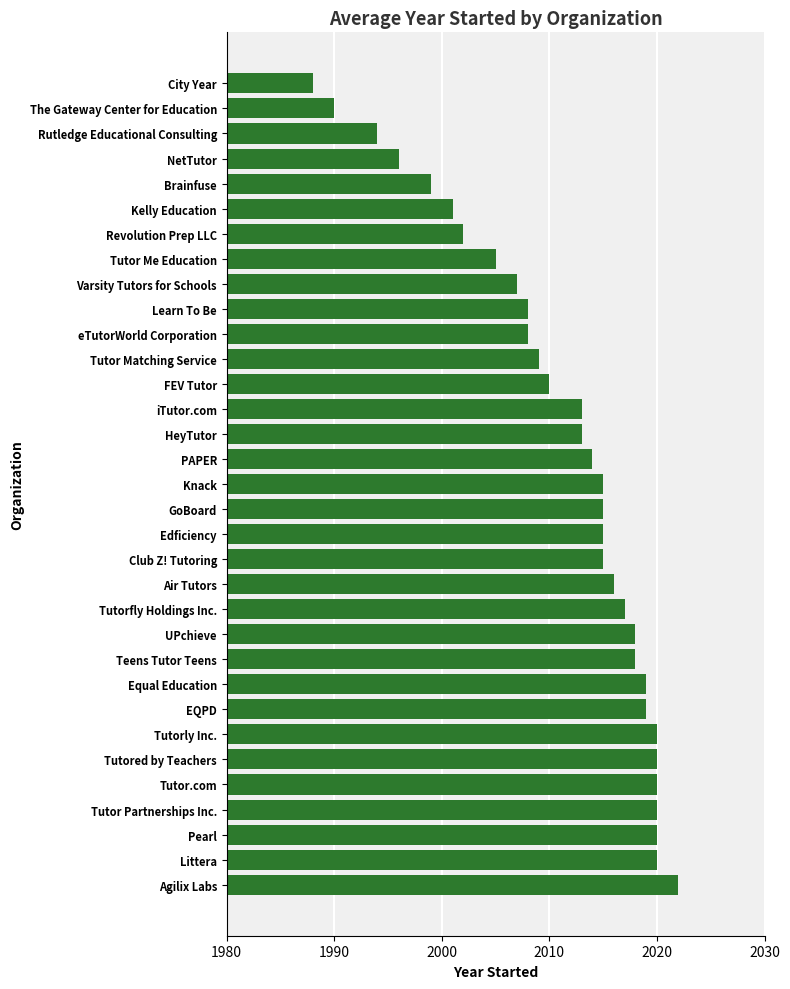

How many series are shown in this chart?

1